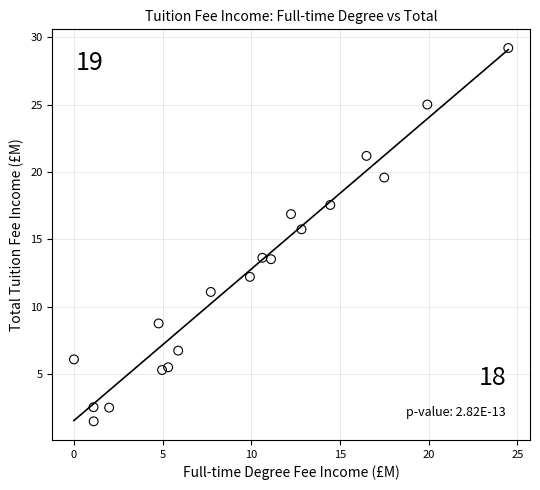

What is the range of X values (max minus min)?

24.5